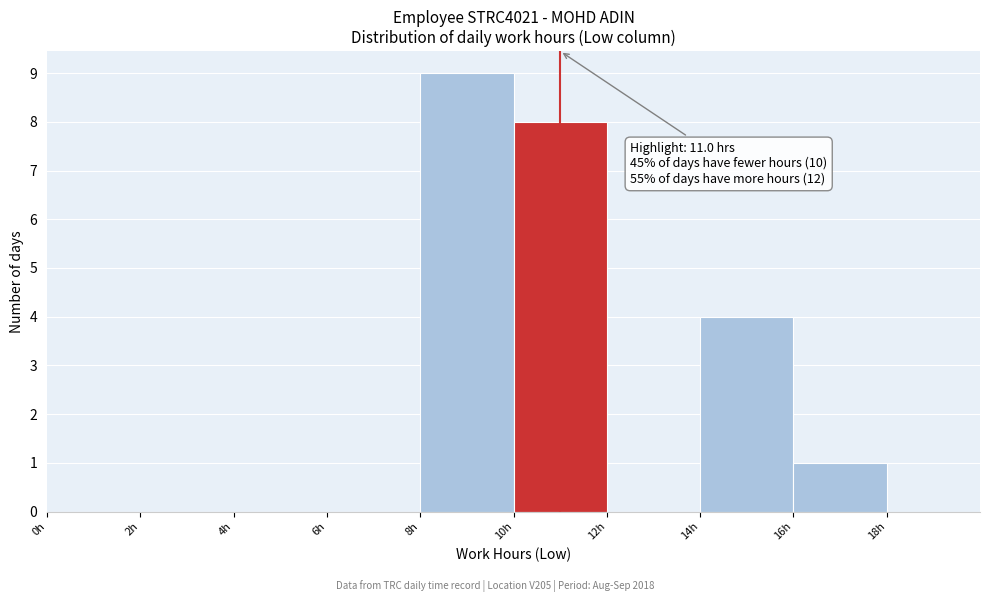

Which range on the x-axis has the tallest bar?

8 to 10